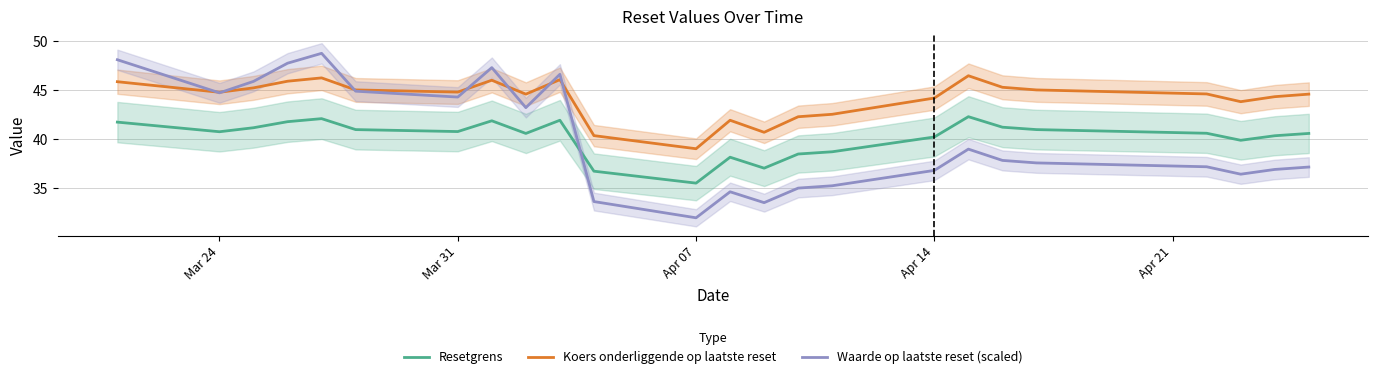

Which category has the lowest value in the Waarde op laatste reset (scaled) series?

Apr 07